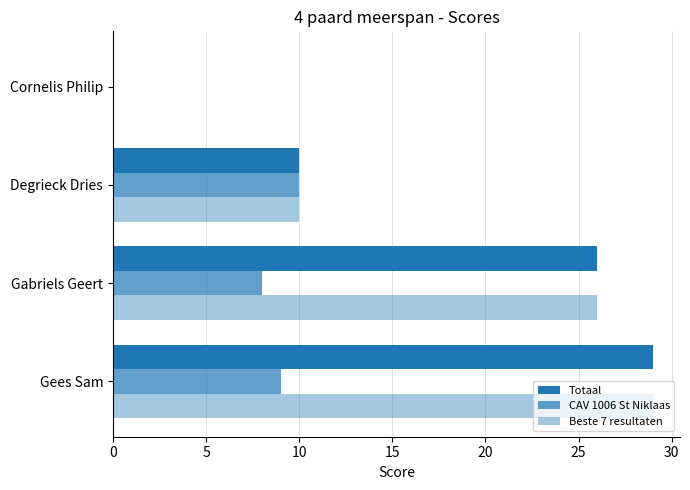

How many categories are shown in the chart?

4